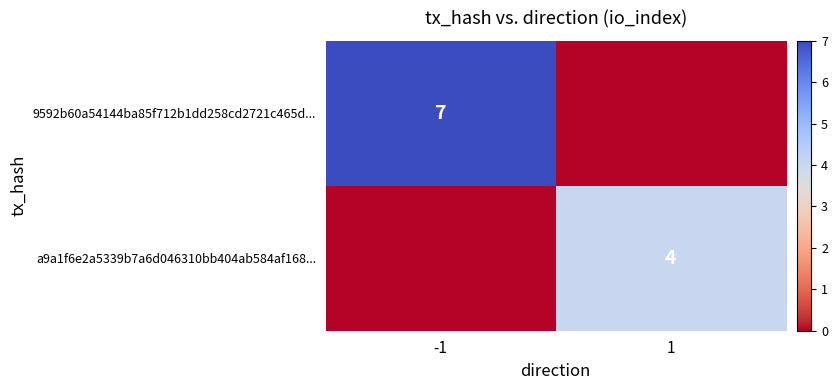

The value of 9592b60a54144ba85f712b1dd258cd2721c465d... at -1 is 7. True or false?

True